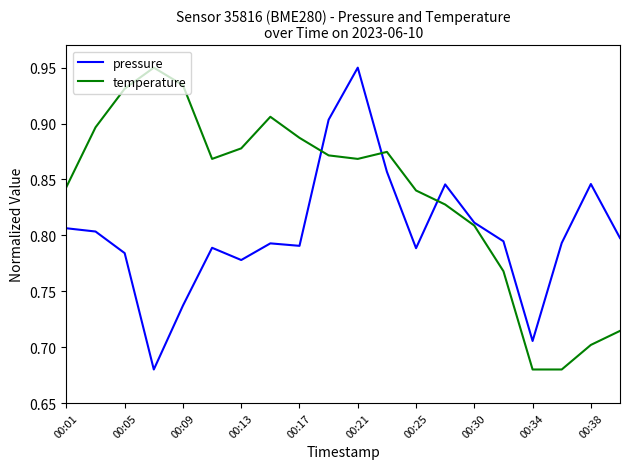

Which series has the largest total across all categories?

temperature